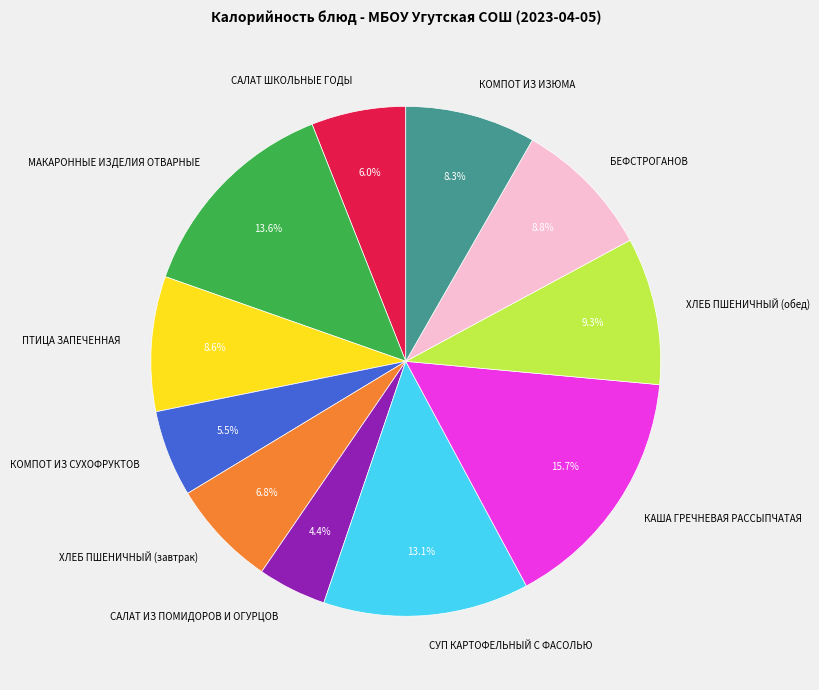

Which category has the smallest portion of the pie?

САЛАТ ИЗ ПОМИДОРОВ И ОГУРЦОВ